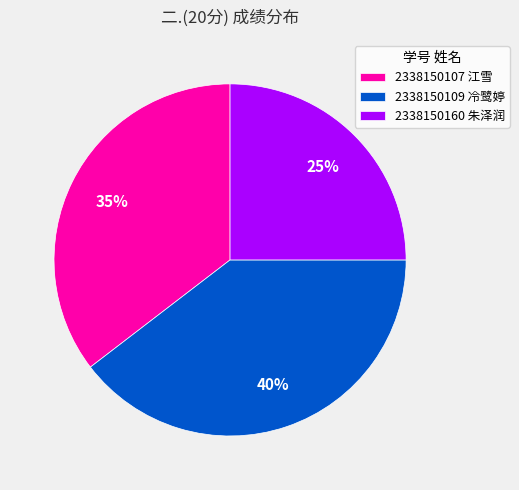

To the nearest percent, what is the combined percentage of 2338150107 江雪 and 2338150109 冷鹭婷?

75%